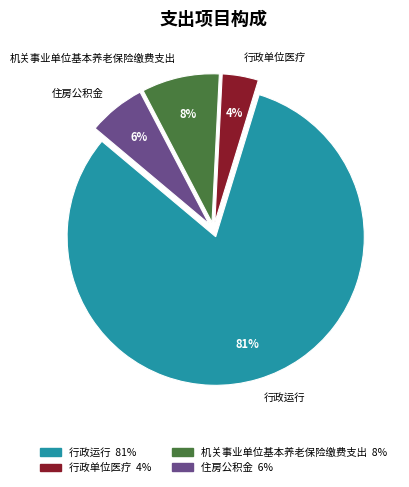

Is the sum of 行政运行 and 机关事业单位基本养老保险缴费支出 greater than half?

Yes